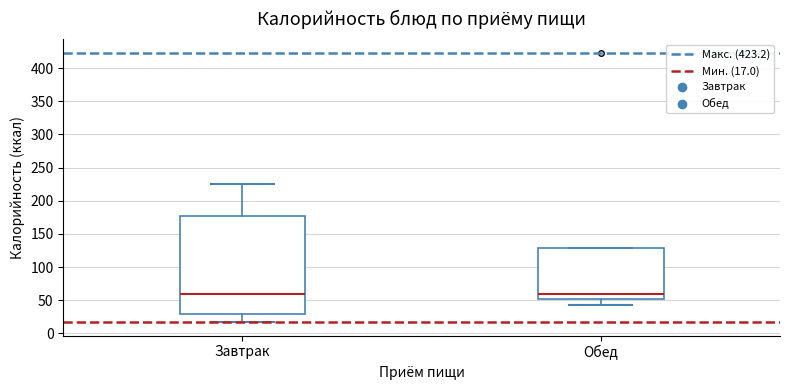

Where does the lower whisker of the box for Завтрак end on the y-axis? The values are not printed on the chart, so give them approximately, as read against the axis.

15